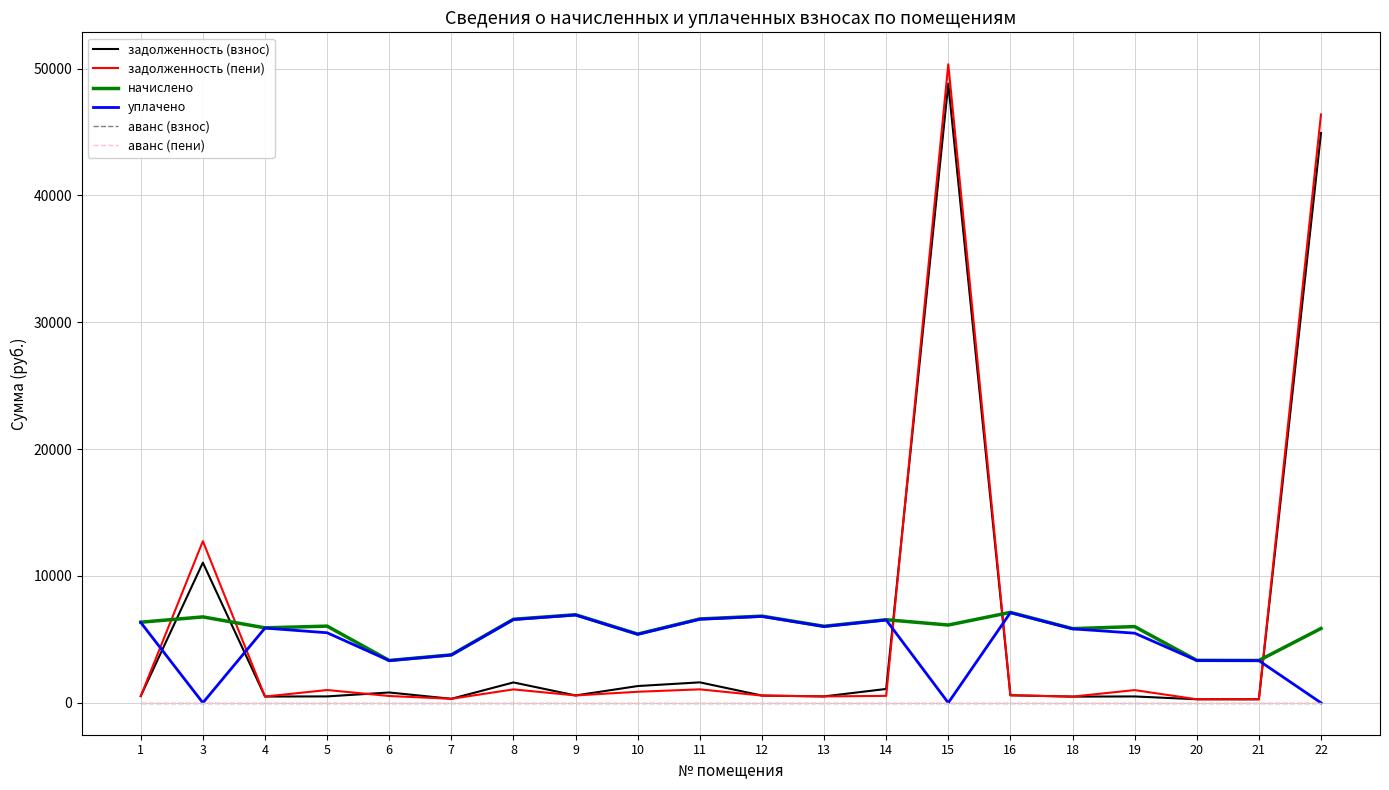

Is this an area chart (filled region under the line)?

No